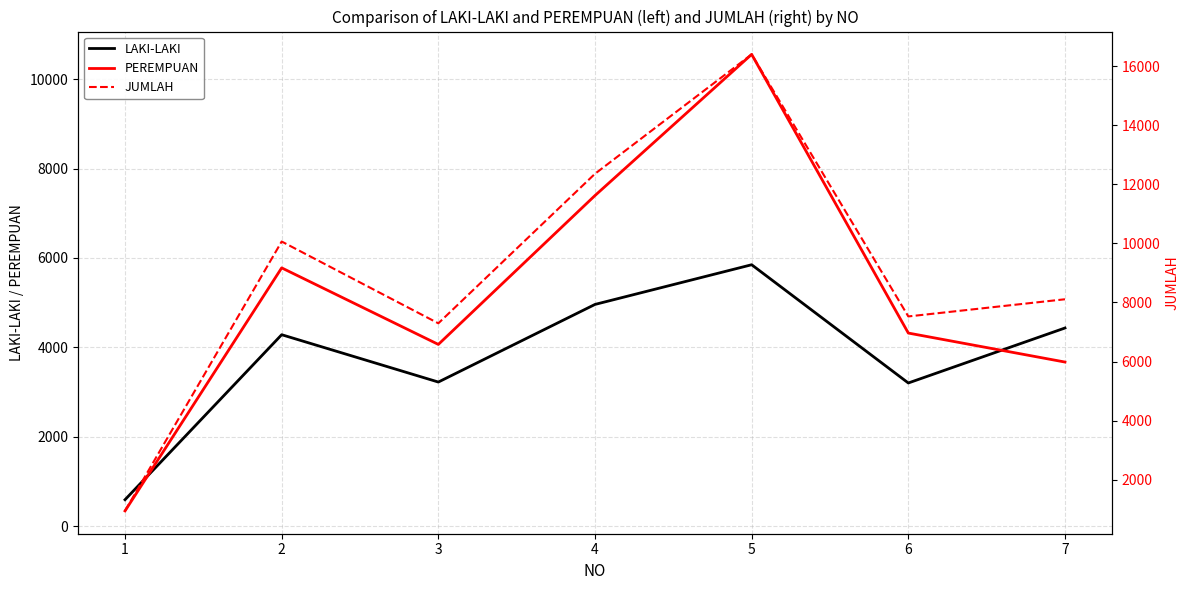

What is the minimum value shown in the chart?

347